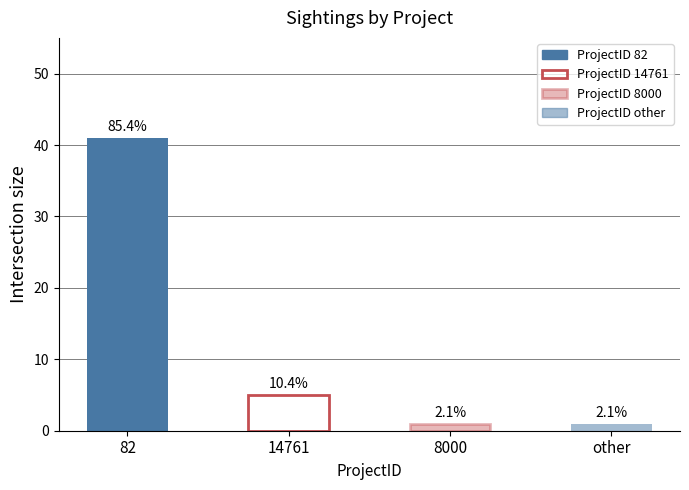

What is the difference between the second highest and minimum values?

4